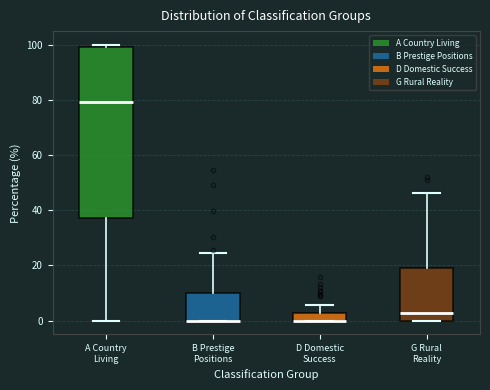

Where does the upper whisker of the box for D Domestic Success end on the y-axis? The values are not printed on the chart, so give them approximately, as read against the axis.

6